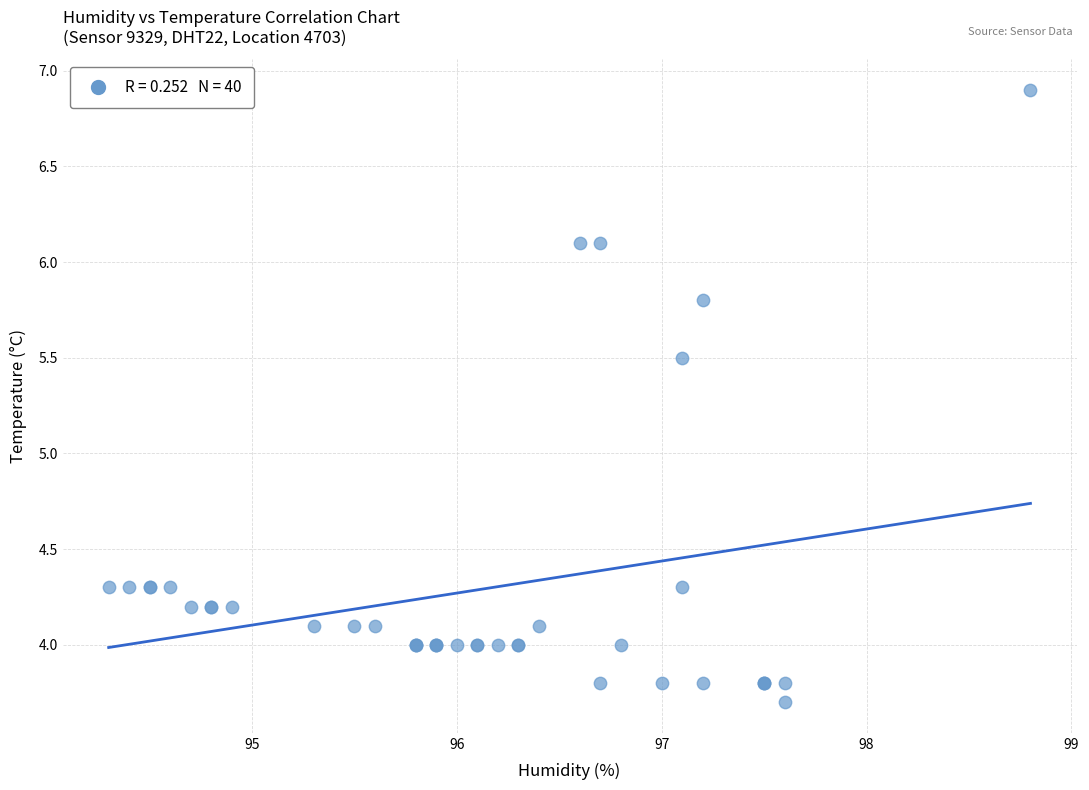

What Y value in the scatter plot is closest to 5?

5.5